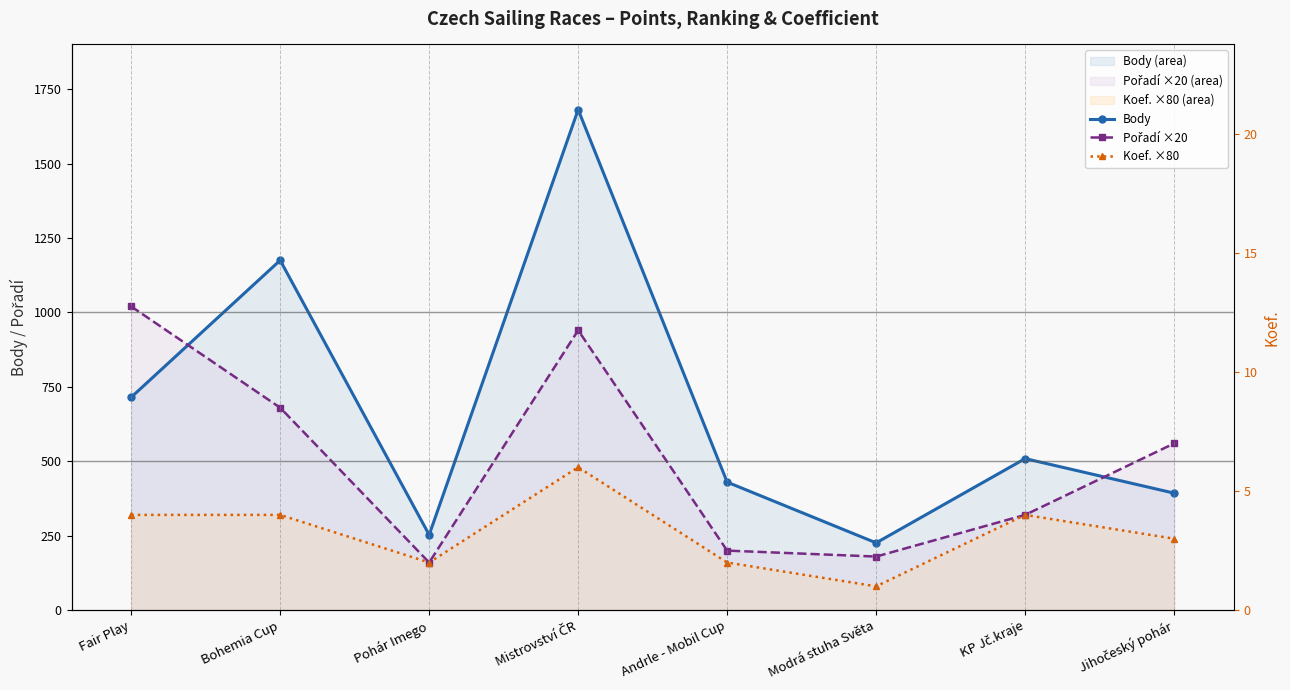

What is the minimum value for Pořadí ×20?

160